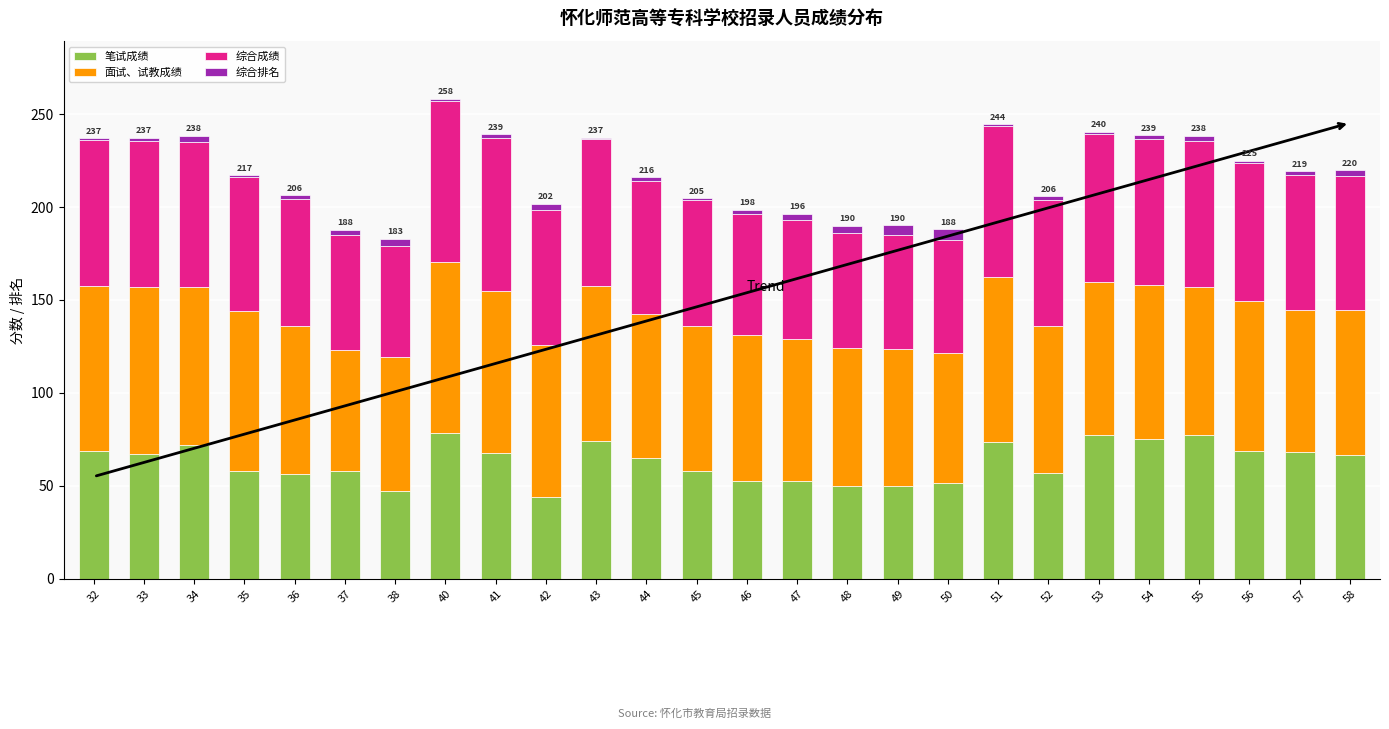

True or false: 笔试成绩 has a value of 74.2 at 43.

True